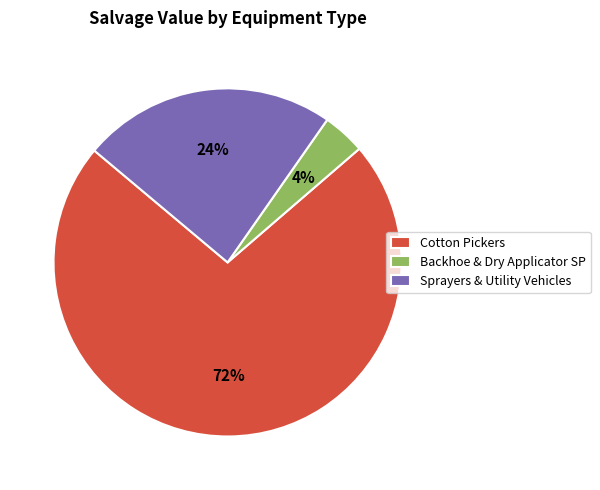

To the nearest percent, what portion does Backhoe & Dry Applicator SP represent?

4%